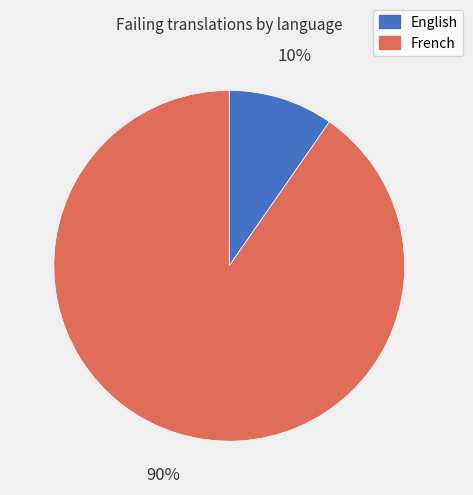

Do English and French together represent more than half of the pie?

Yes